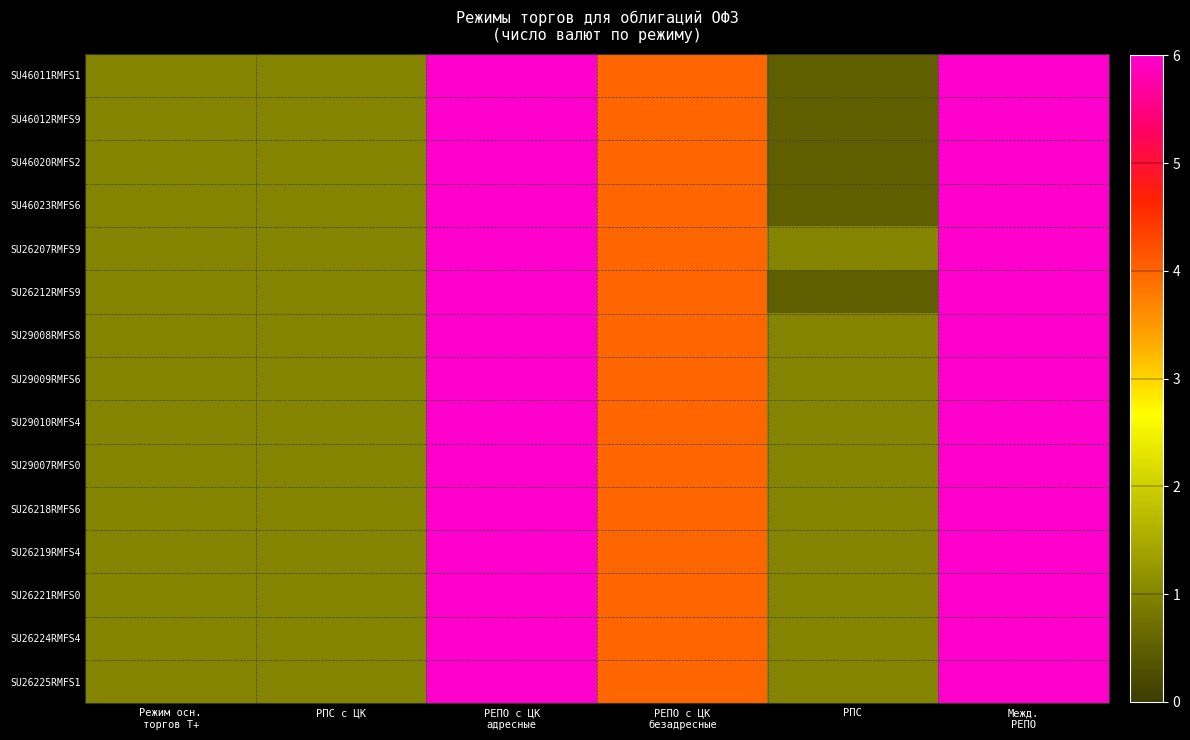

Which series has the widest spread of values?

SU46011RMFS1